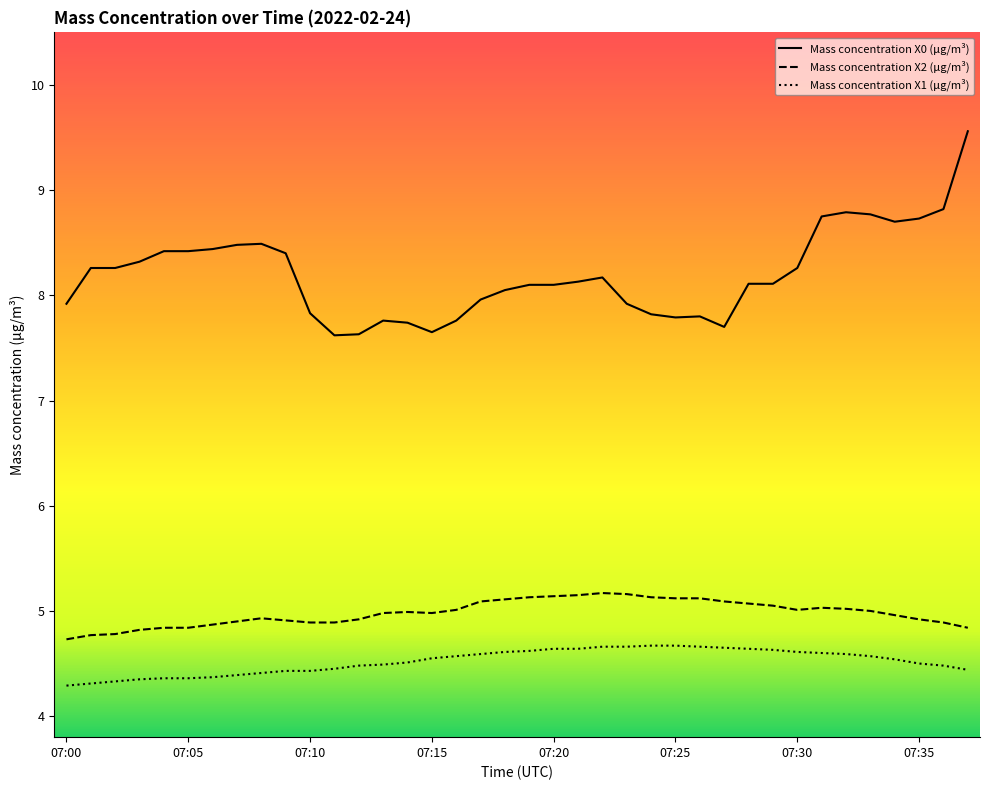

Which series has the largest range (max minus min)?

Mass concentration X0 (μg/m³)